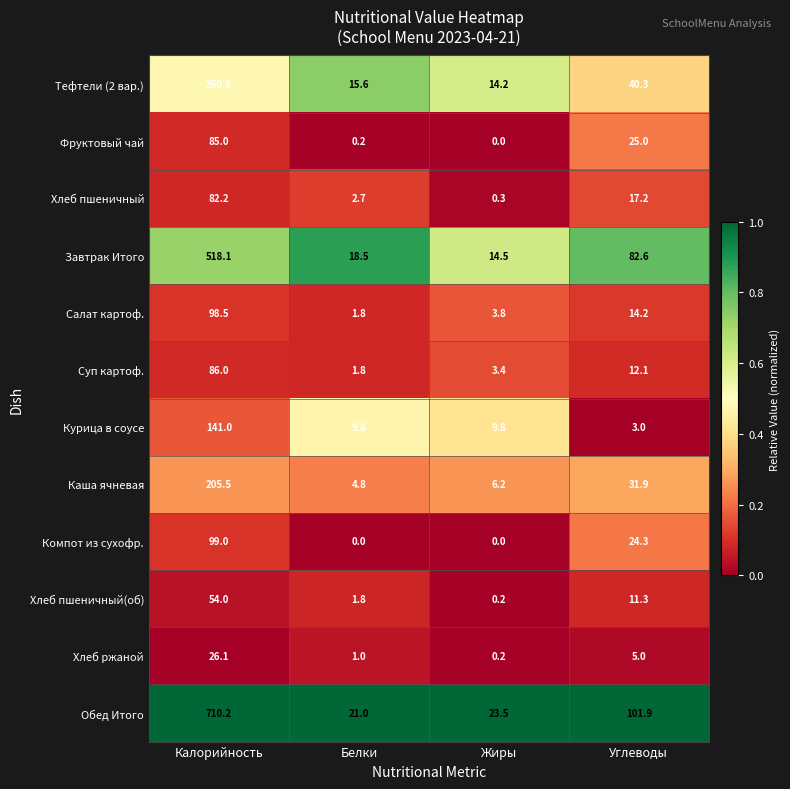

What is the maximum value shown in the chart?

710.2